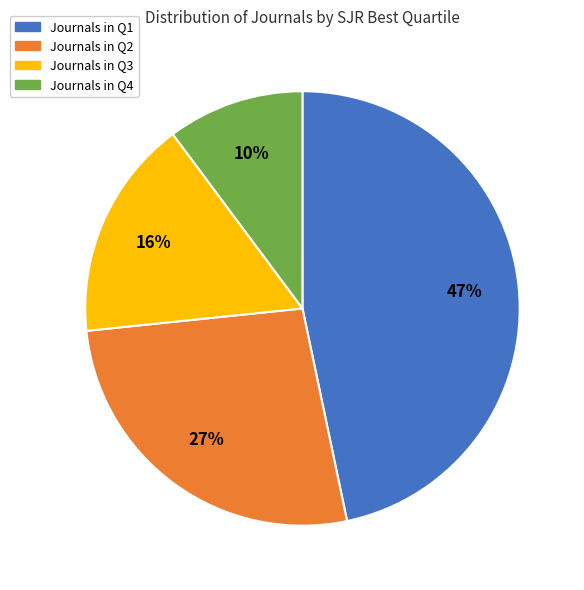

To the nearest percent, what is the average slice percentage?

25%